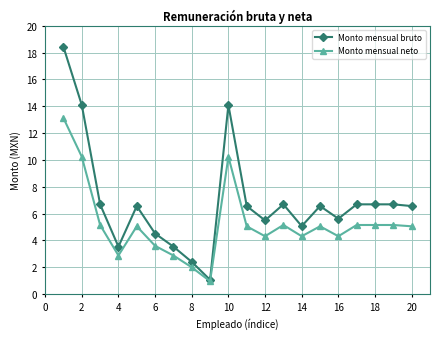

Which series has the widest spread of values?

Monto mensual bruto